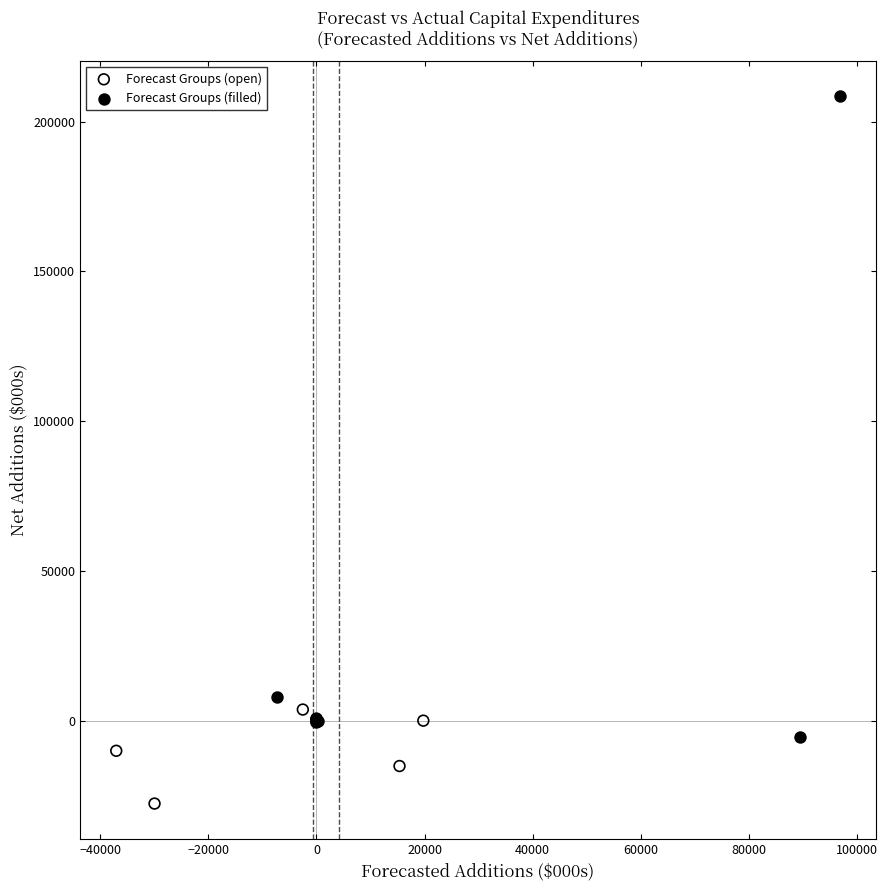

What are all the series names shown in the legend?

Forecast Groups (open), Forecast Groups (filled)